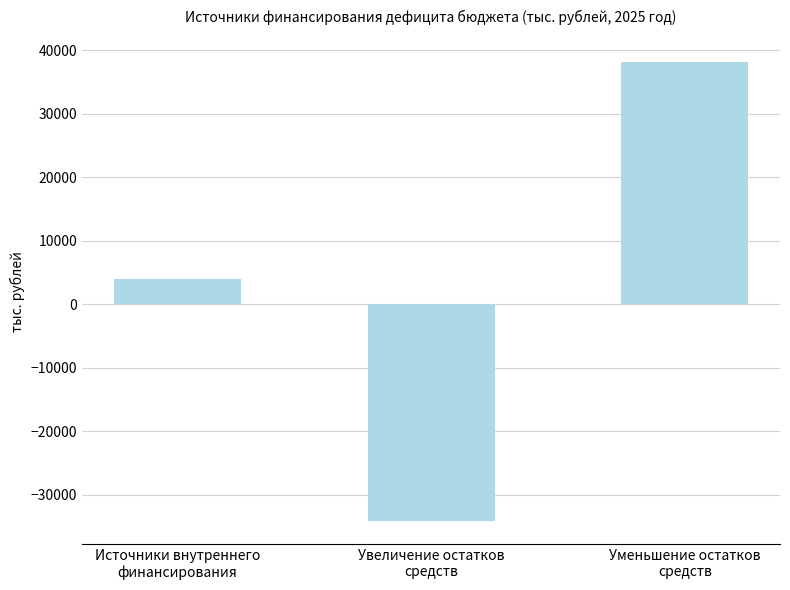

List the labels in order of value, largest first.

Уменьшение остатков
средств, Источники внутреннего
финансирования, Увеличение остатков
средств